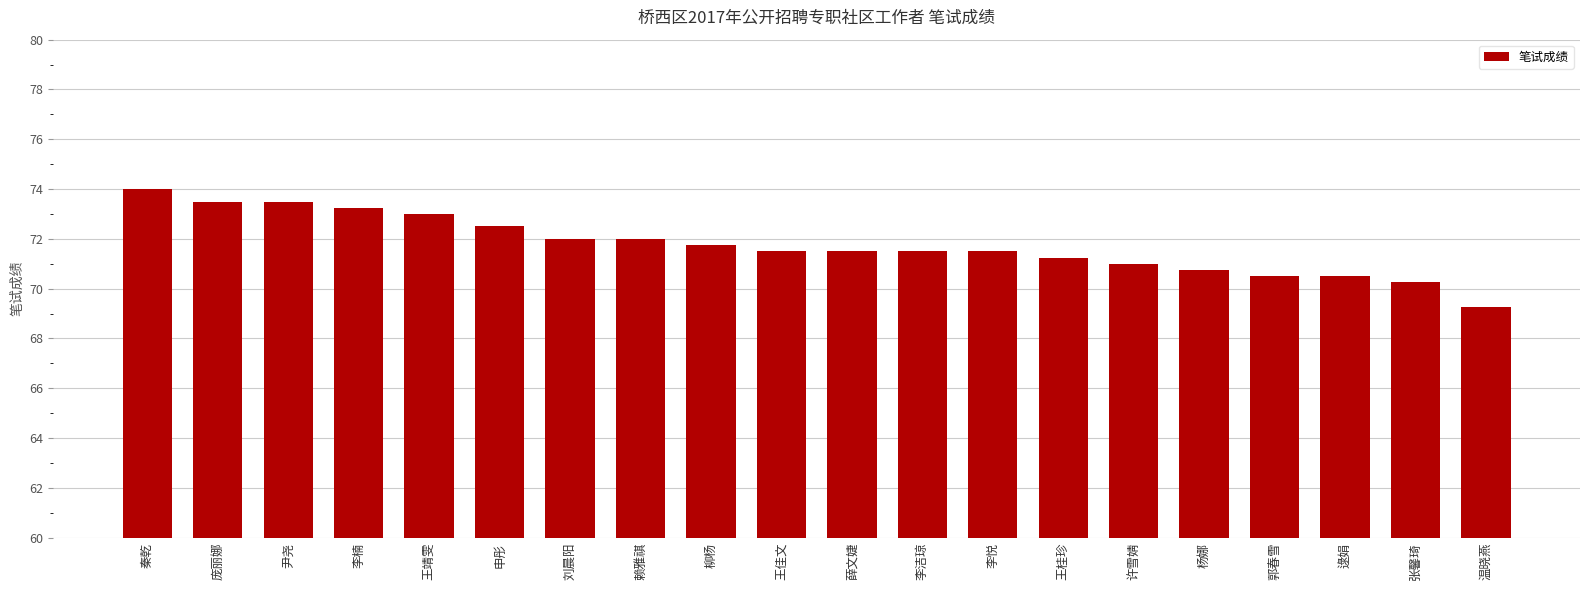

Is it true that the value at 申彤 is 72.5?

True